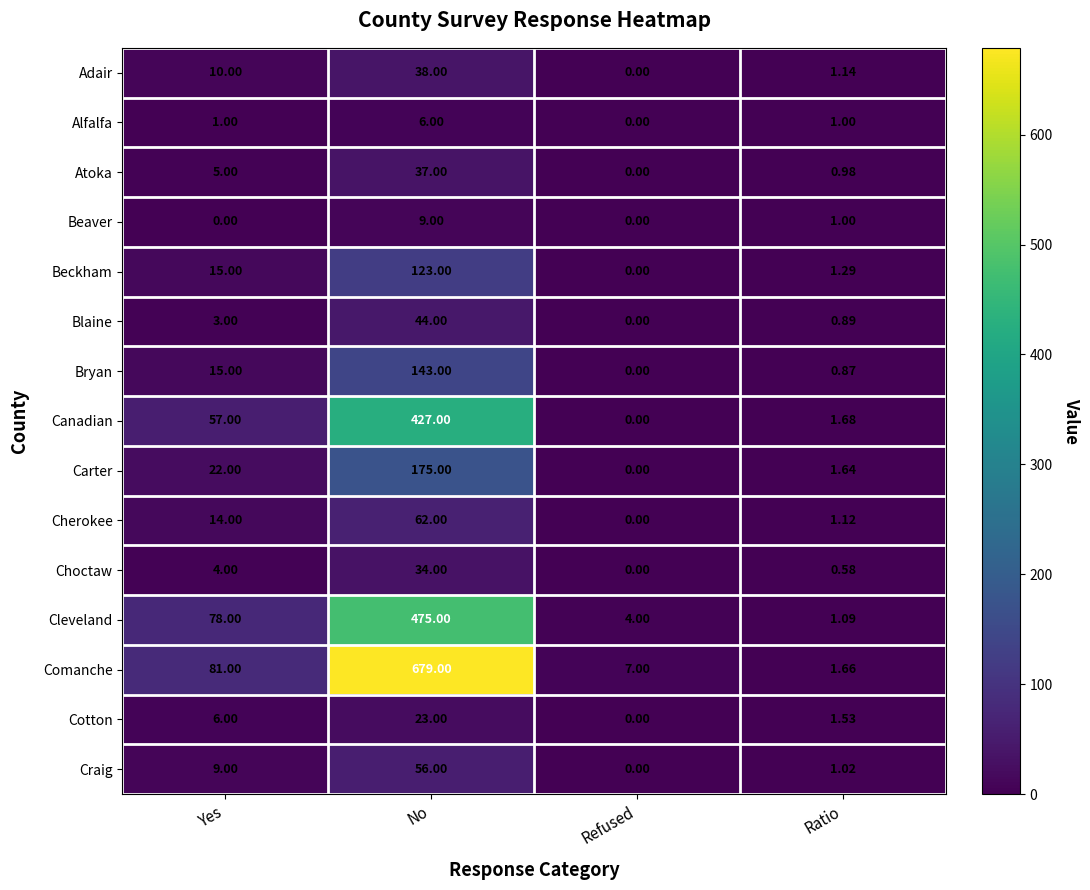

List the series in order of their peak value, lowest first.

Alfalfa, Beaver, Cotton, Choctaw, Atoka, Adair, Blaine, Craig, Cherokee, Beckham, Bryan, Carter, Canadian, Cleveland, Comanche